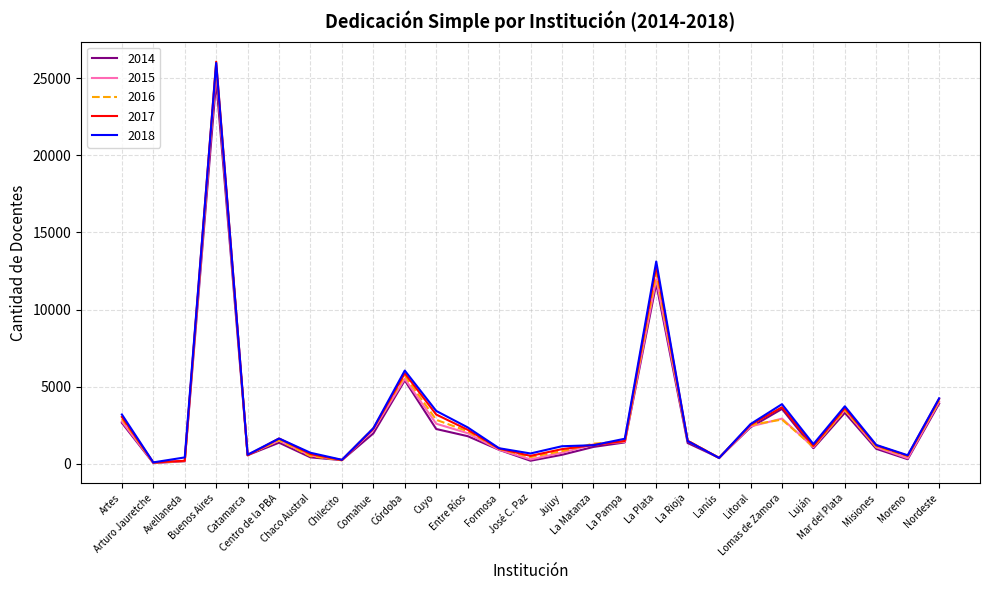

How many distinct data groups are displayed?

5